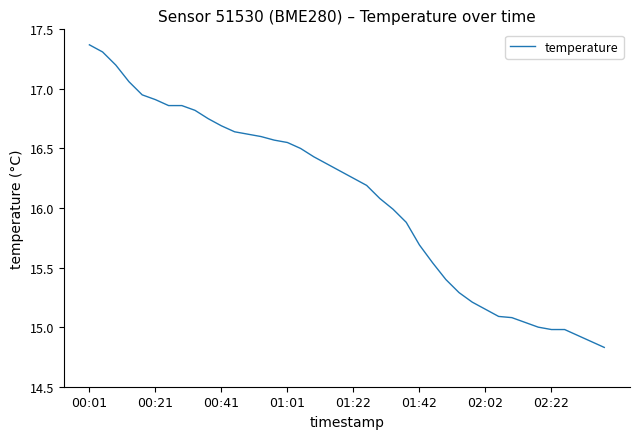

What is the greatest value displayed?

17.4